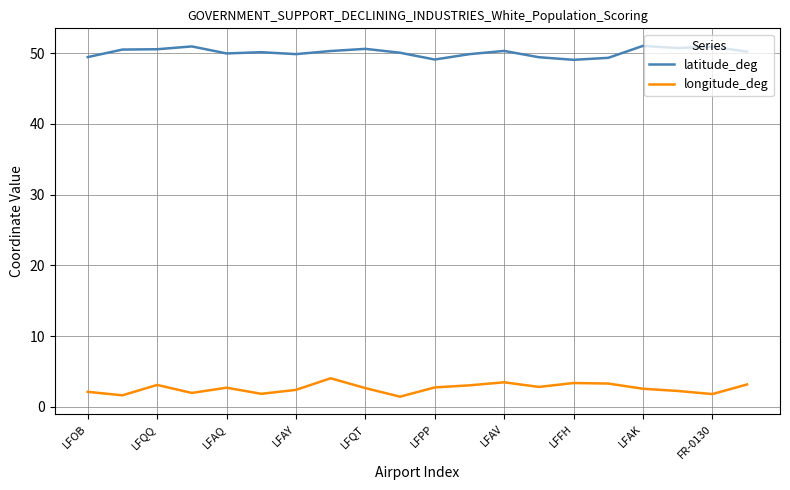

List the series in order of their overall mean, lowest first.

longitude_deg, latitude_deg